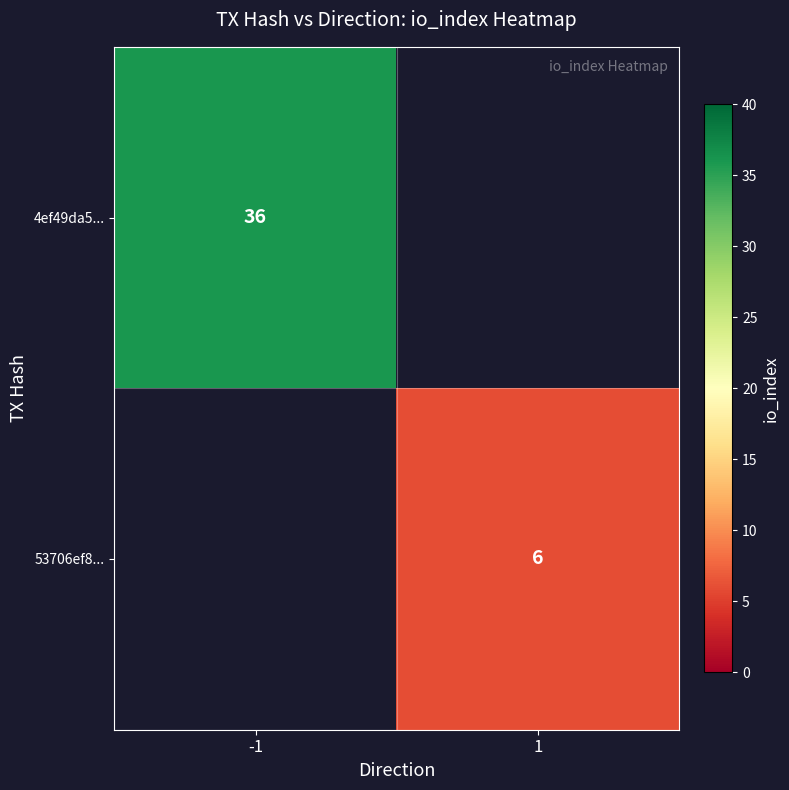

Is it true that 4ef49da5... equals 36 at -1?

True